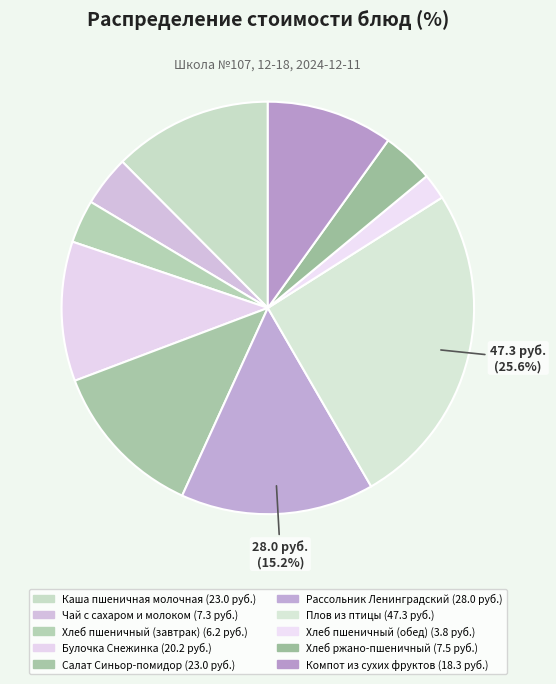

Is it true that Хлеб пшеничный (обед) is 2% of the pie?

True